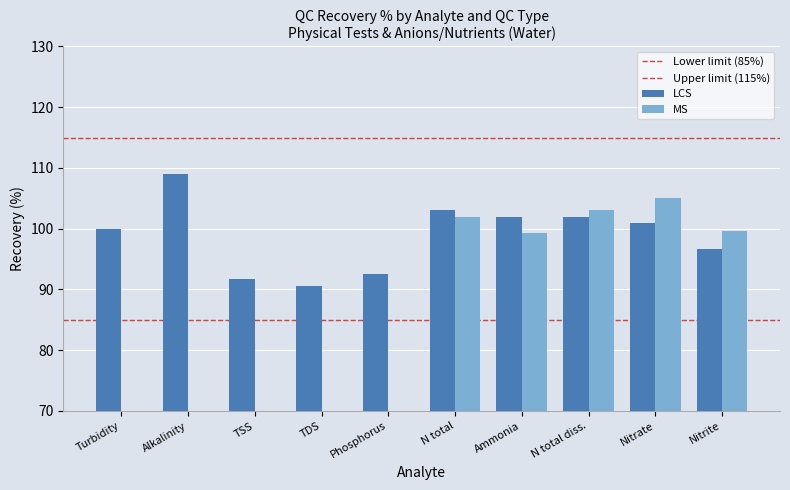

What is the change in value from Turbidity to TDS?

-9.4